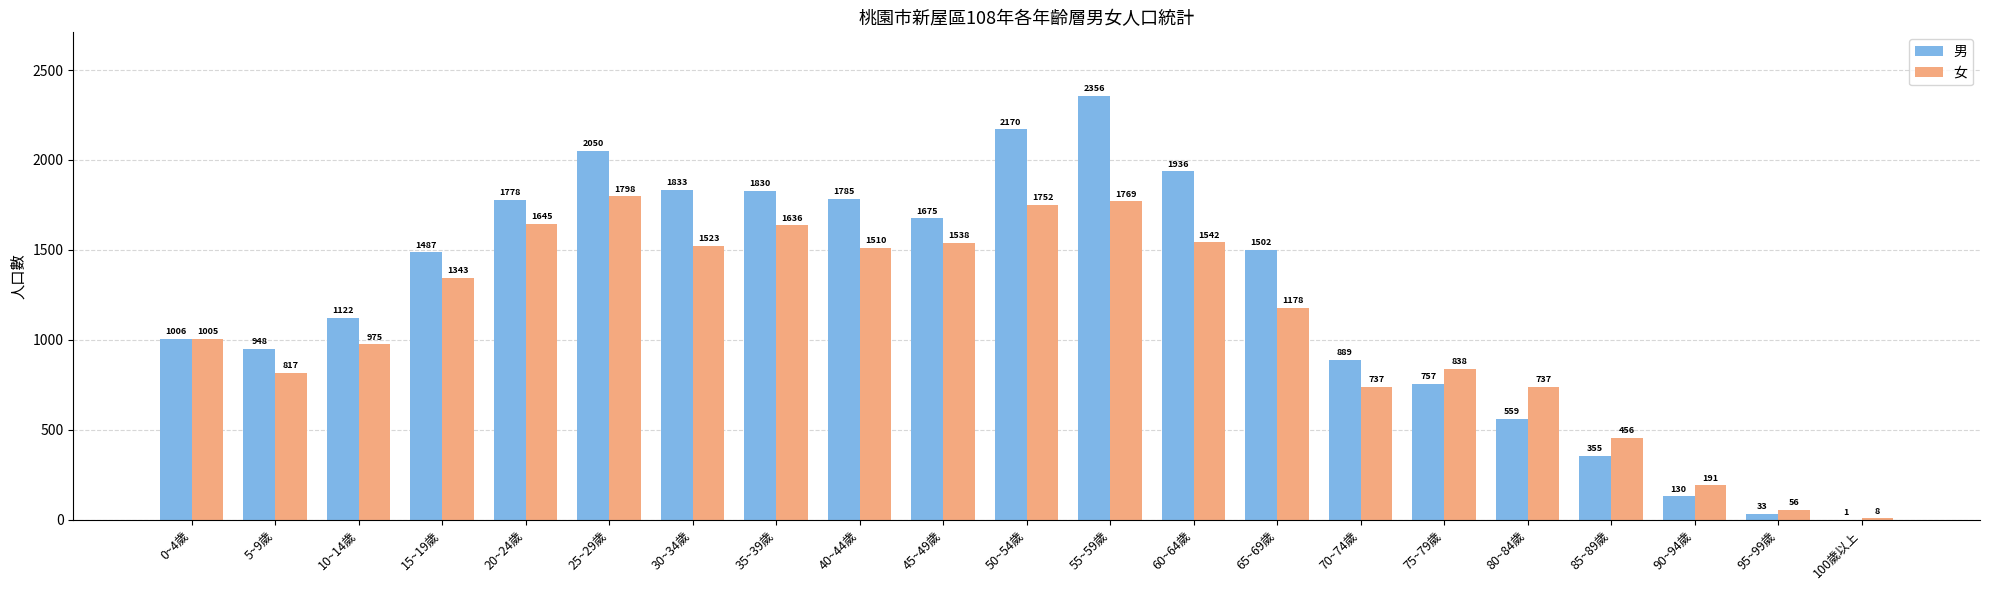

What is the greatest value displayed?

2356